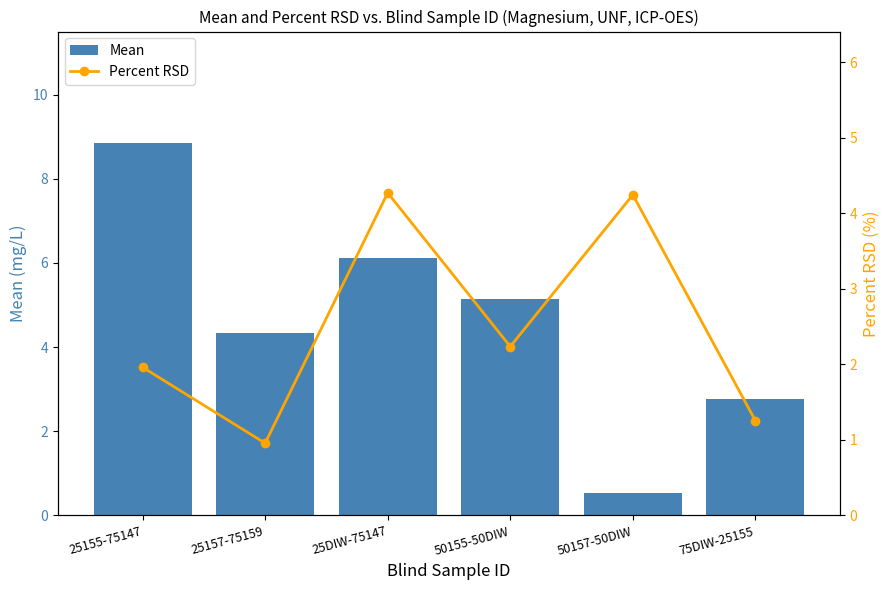

Rank the categories by Percent RSD value from highest to lowest.

25DIW-75147, 50157-50DIW, 50155-50DIW, 25155-75147, 75DIW-25155, 25157-75159